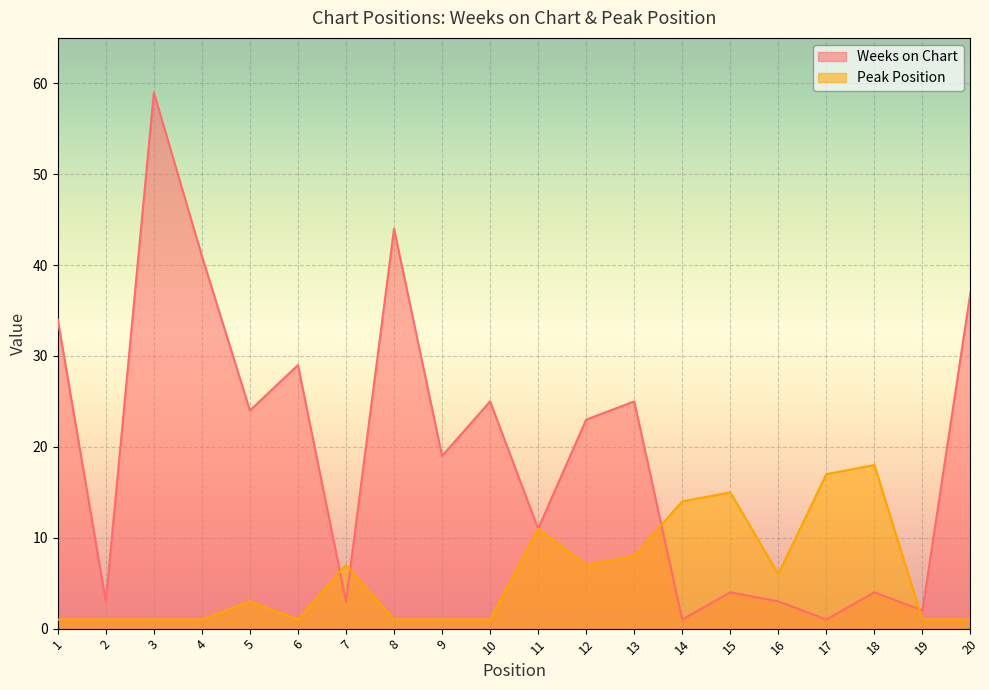

What is the value of the Weeks on Chart point at the 4th from the left?

41